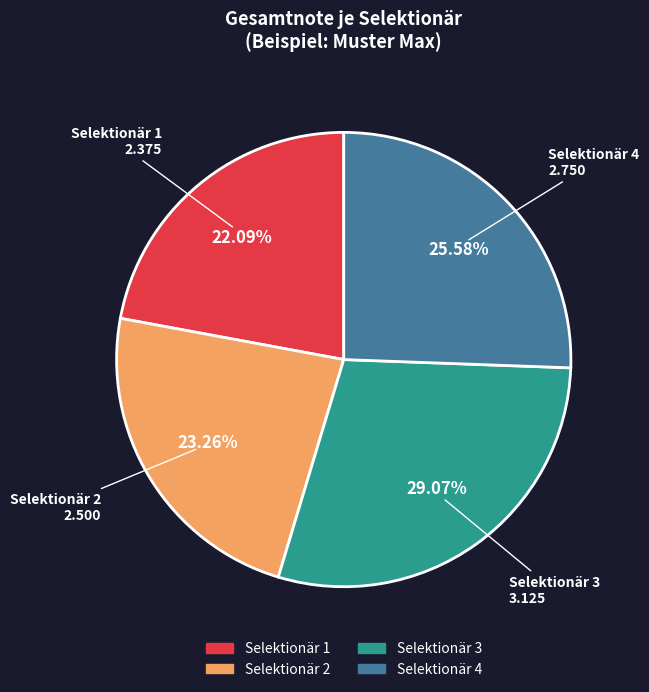

Which category has the biggest portion of the pie?

Selektionär 3